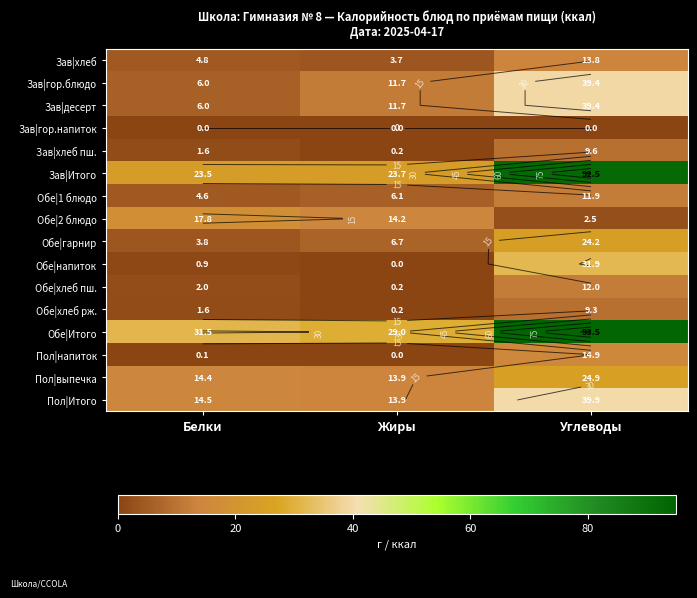

True or false: Зав|Итого has a value of 23.5 at Белки.

True